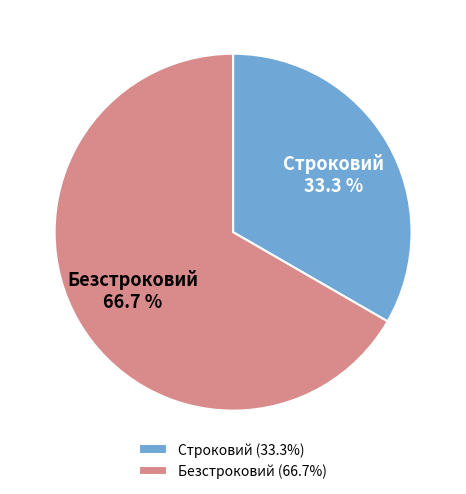

To the nearest percent, what is the difference between the Безстроковий and Строковий slice percentages?

33%